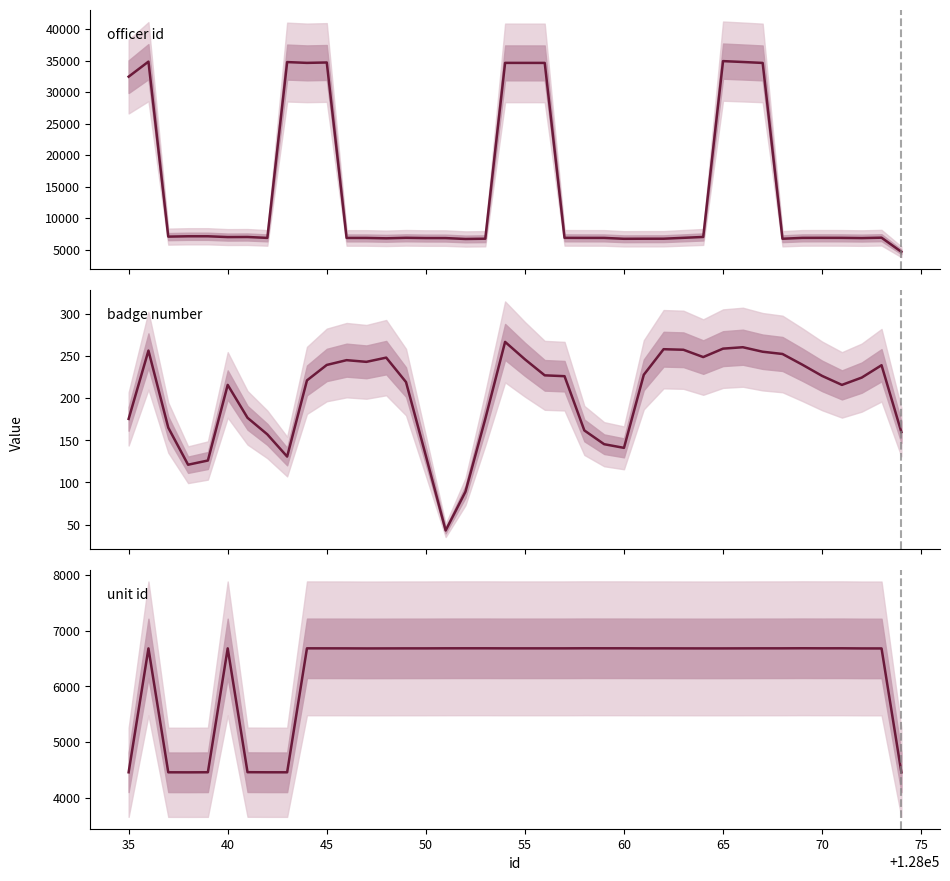

Which series has the widest spread of values?

officer id